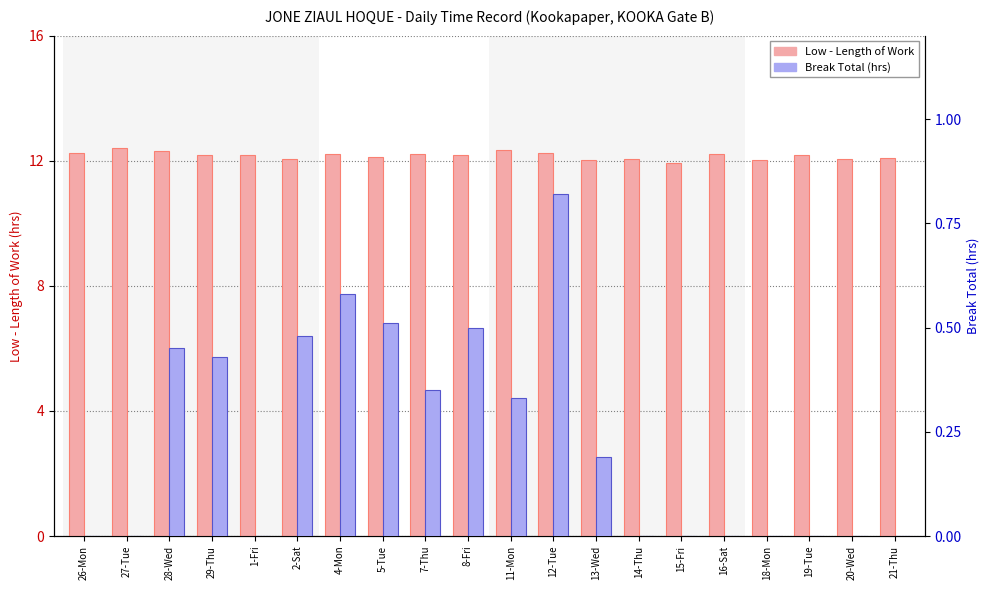

Reading right to left, what are all the values shown in this chart?

Low (hours): 21-Thu=12.1	20-Wed=12.1	19-Tue=12.2	18-Mon=12.0	16-Sat=12.2	15-Fri=11.9	14-Thu=12.0	13-Wed=12.0	12-Tue=12.2	11-Mon=12.3	8-Fri=12.2	7-Thu=12.2	5-Tue=12.1	4-Mon=12.2	2-Sat=12.0	1-Fri=12.2	29-Thu=12.2	28-Wed=12.3	27-Tue=12.4	26-Mon=12.2
Break Total (hrs): 21-Thu=0.0	20-Wed=0.0	19-Tue=0.0	18-Mon=0.0	16-Sat=0.0	15-Fri=0.0	14-Thu=0.0	13-Wed=0.2	12-Tue=0.8	11-Mon=0.3	8-Fri=0.5	7-Thu=0.3	5-Tue=0.5	4-Mon=0.6	2-Sat=0.5	1-Fri=0.0	29-Thu=0.4	28-Wed=0.5	27-Tue=0.0	26-Mon=0.0